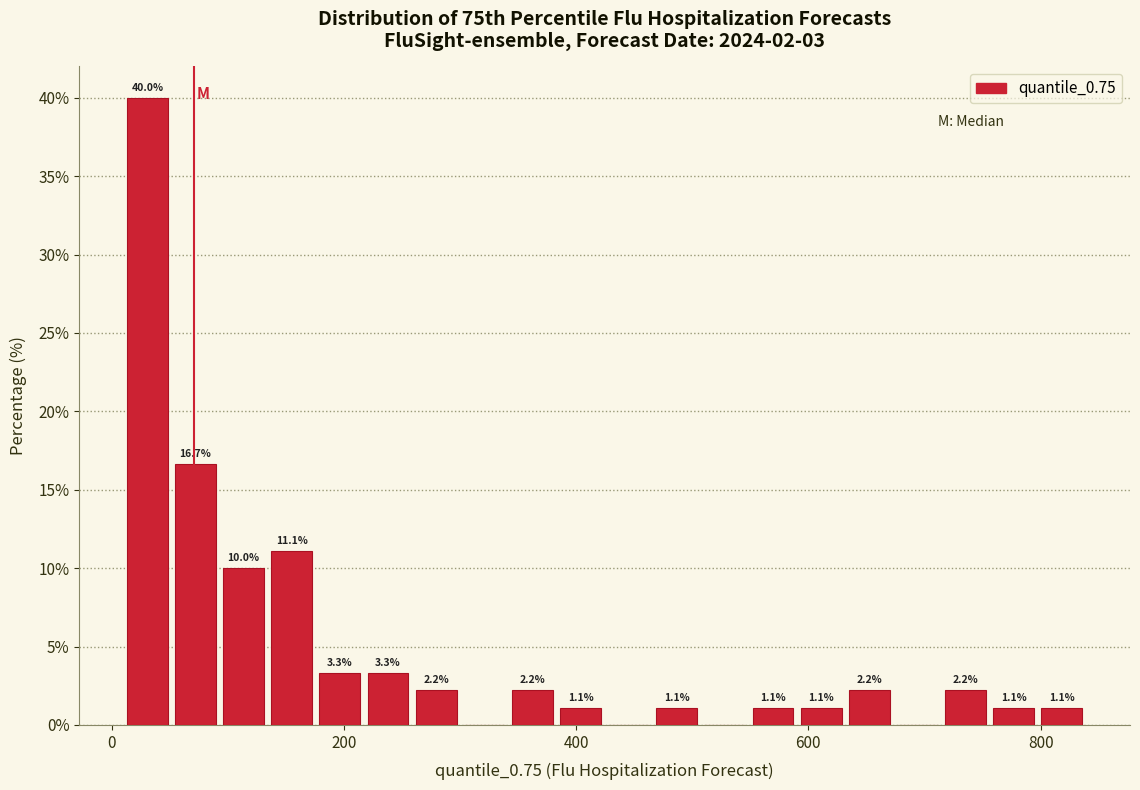

Around what value on the x-axis is the tallest bar? Give the approximate position of its centre, as read against the axis.

40